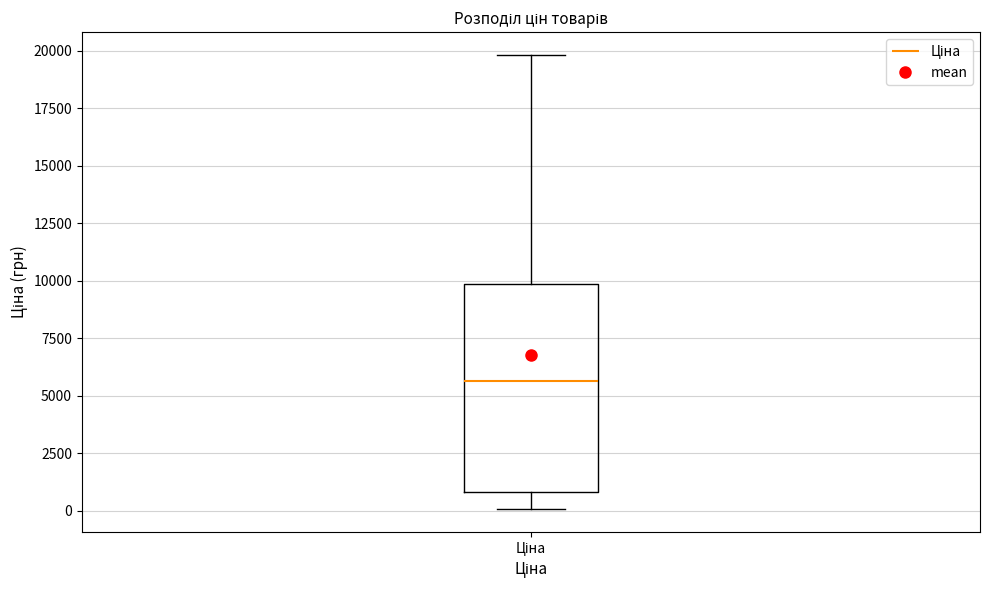

Transcribe this box plot: give where the median line is, the range the box spans, and where the two whiskers end, as read against the y-axis. The values are not printed on the chart, so give them approximately, as read against the axis.

median 5500, box 1000 to 10000, whiskers 0 to 20000